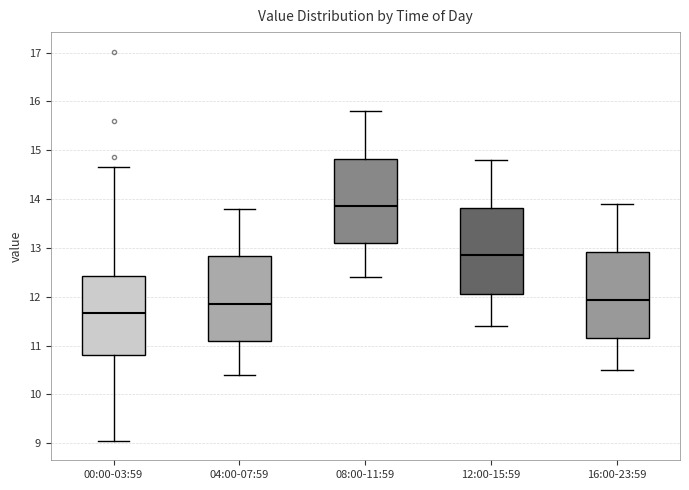

Which box's median line is the highest?

08:00-11:59